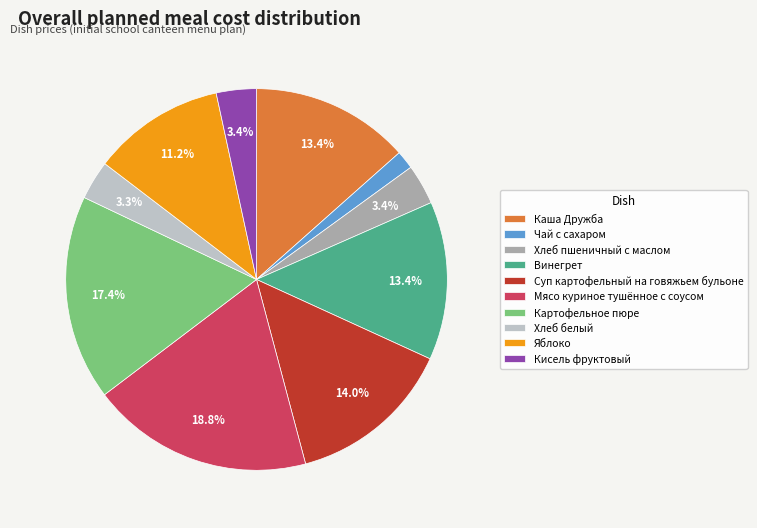

What is the largest slice in the pie chart?

Мясо куриное тушённое с соусом